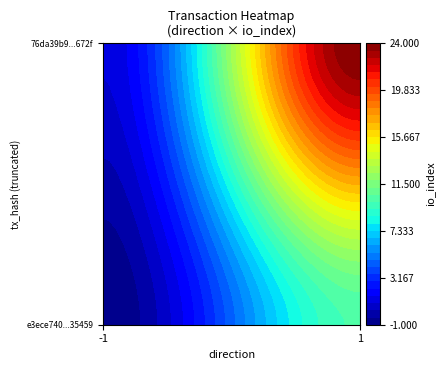

How many values in e3ece740aca7acfd8837a516ed883f071a35459 are above zero?

1